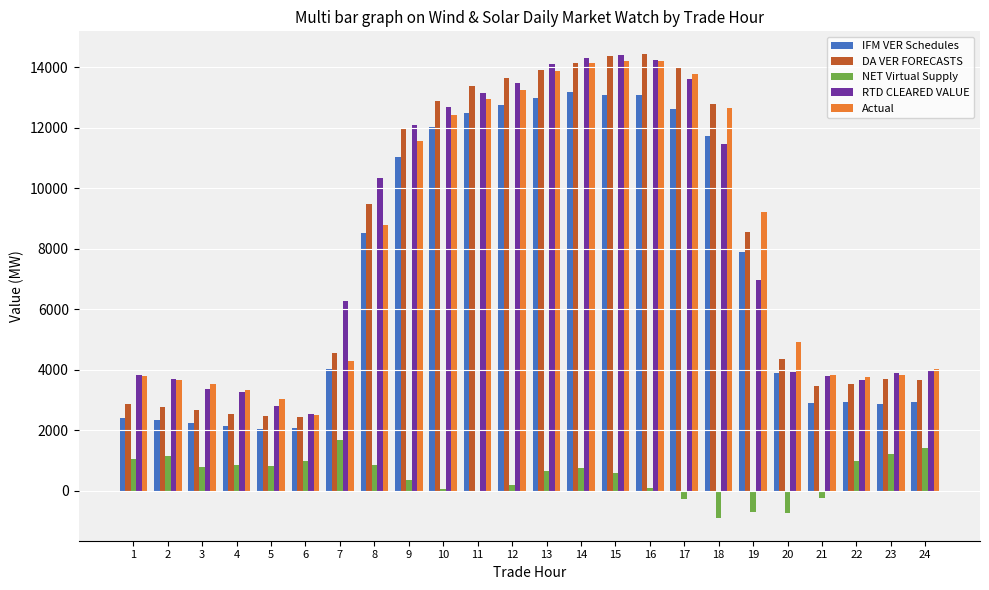

What is the total value across all series at 24?

15996.7